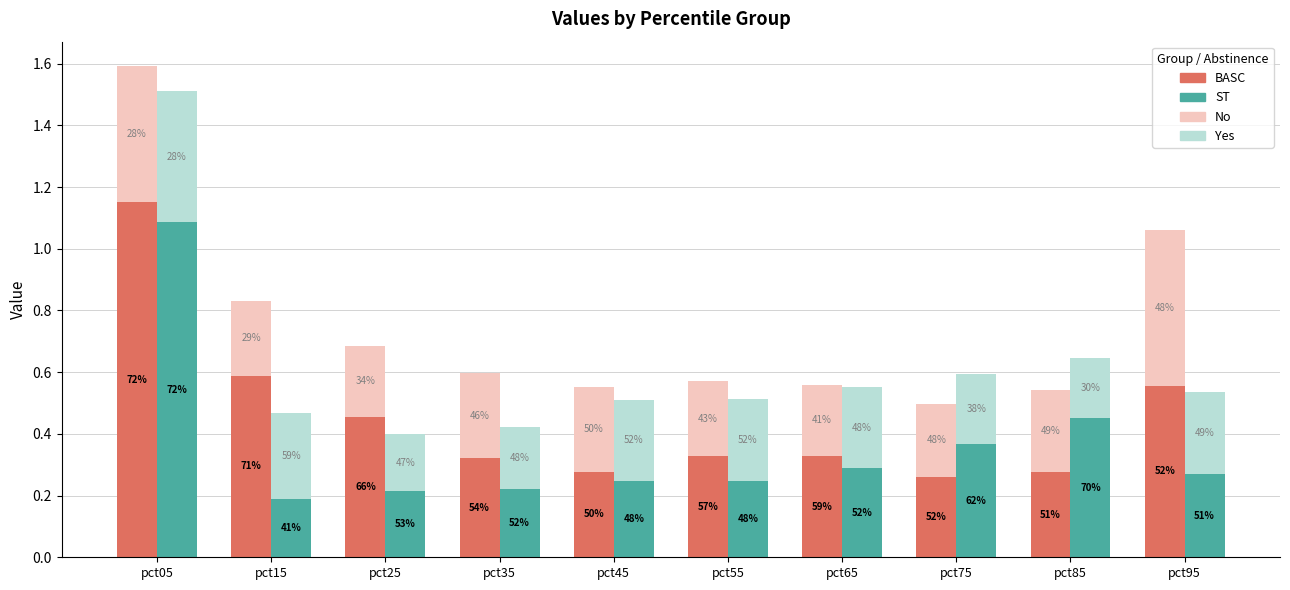

How many bars are there in total?

40